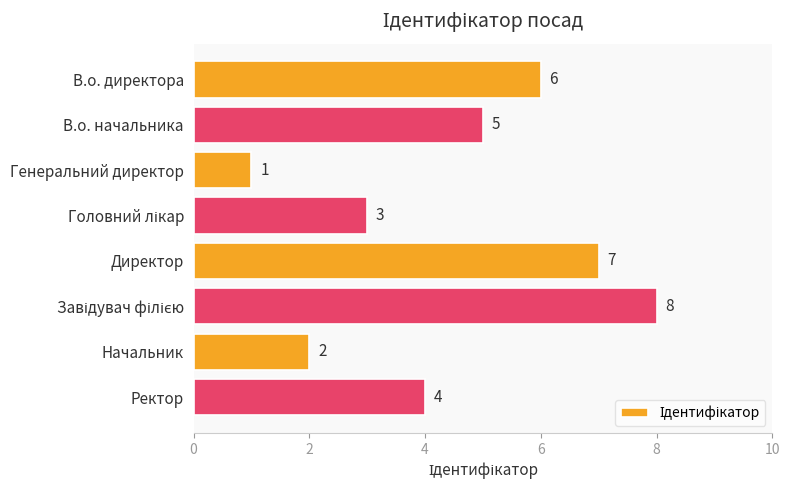

True or false: the data shows 2 at Начальник.

True